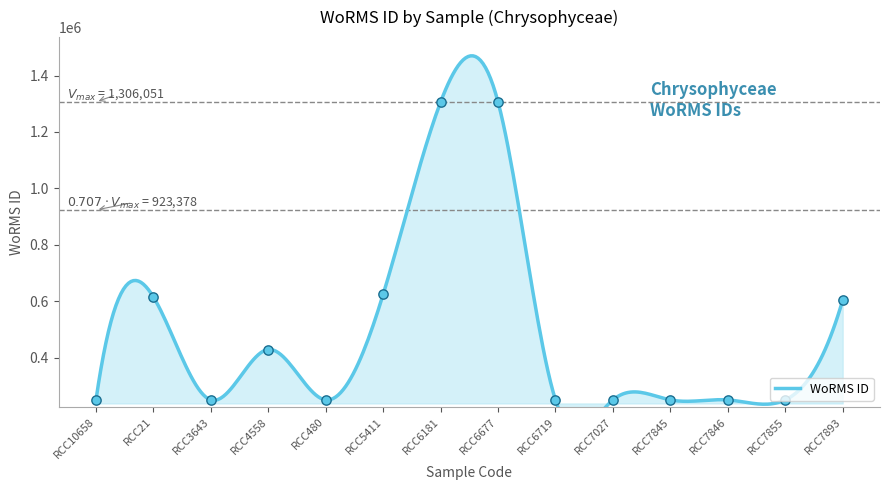

Approximately how many times larger is the value at RCC3643 compared to RCC6181?

0.2